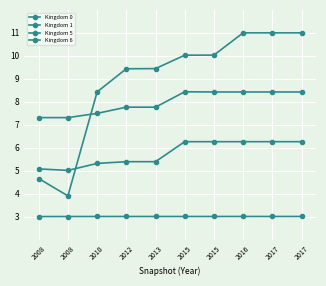

At how many categories does at least one series exceed 5?

10